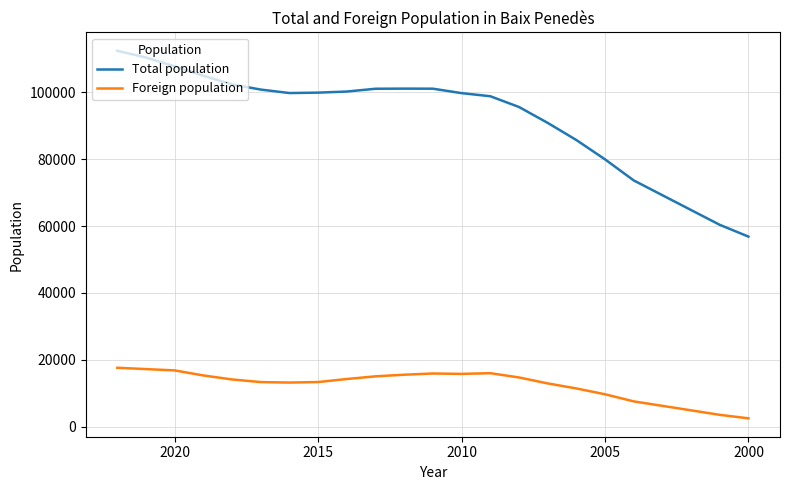

In Foreign population, how many points are higher than both neighbors (excluding endpoints)?

2